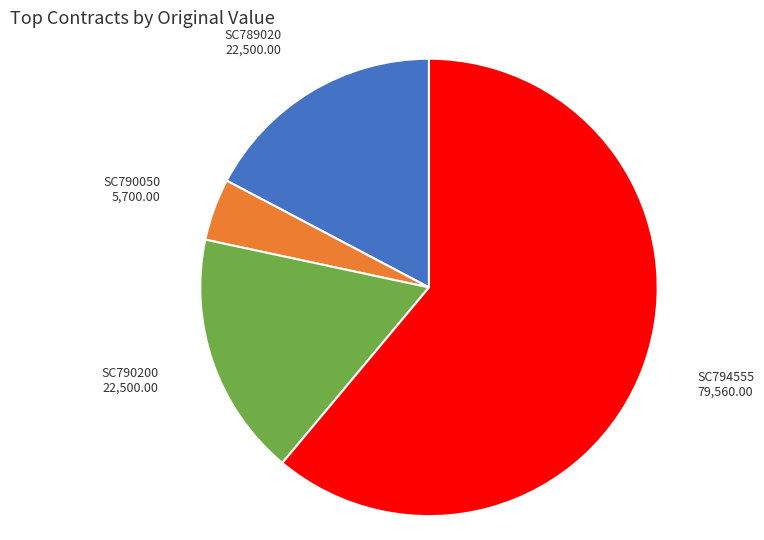

Is there any slice that represents more than half of the pie?

Yes